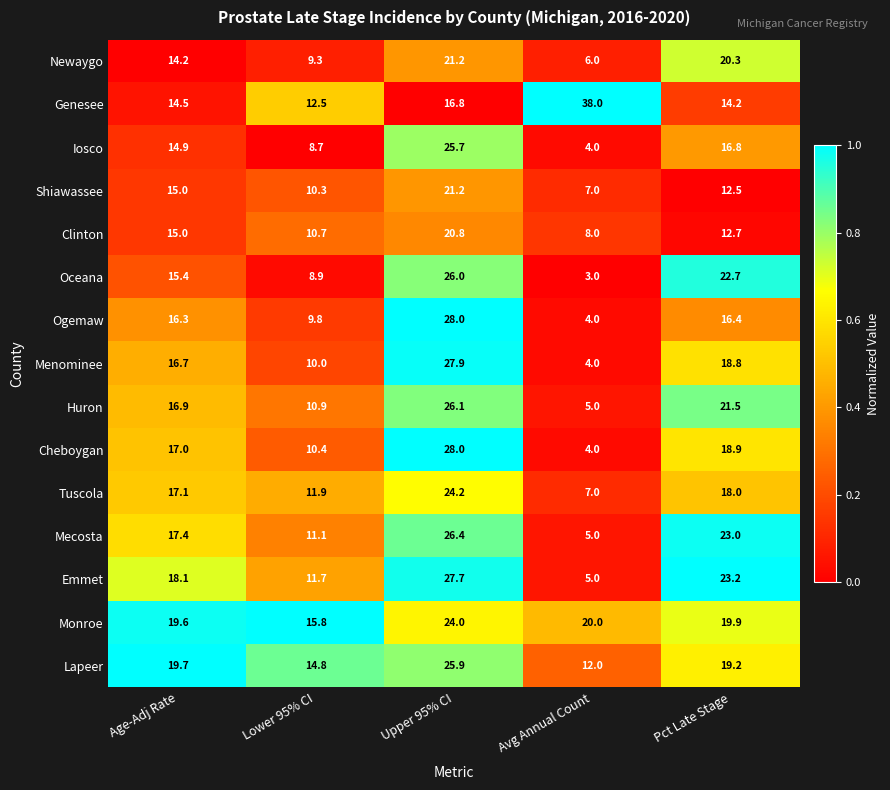

Which series has the widest spread of values?

Genesee